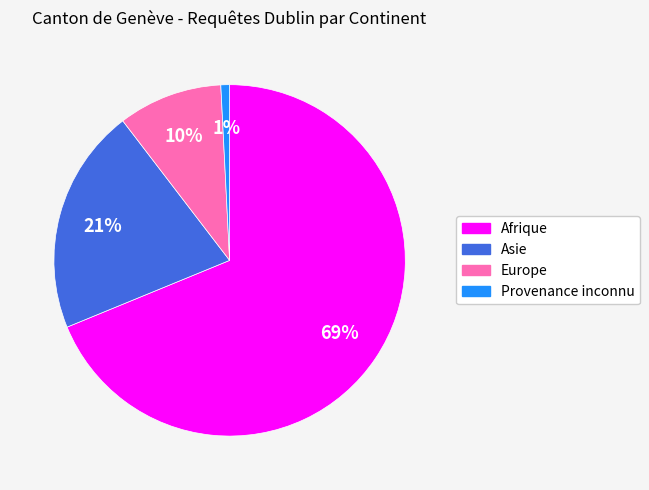

True or false: Afrique accounts for 58% of the total.

False